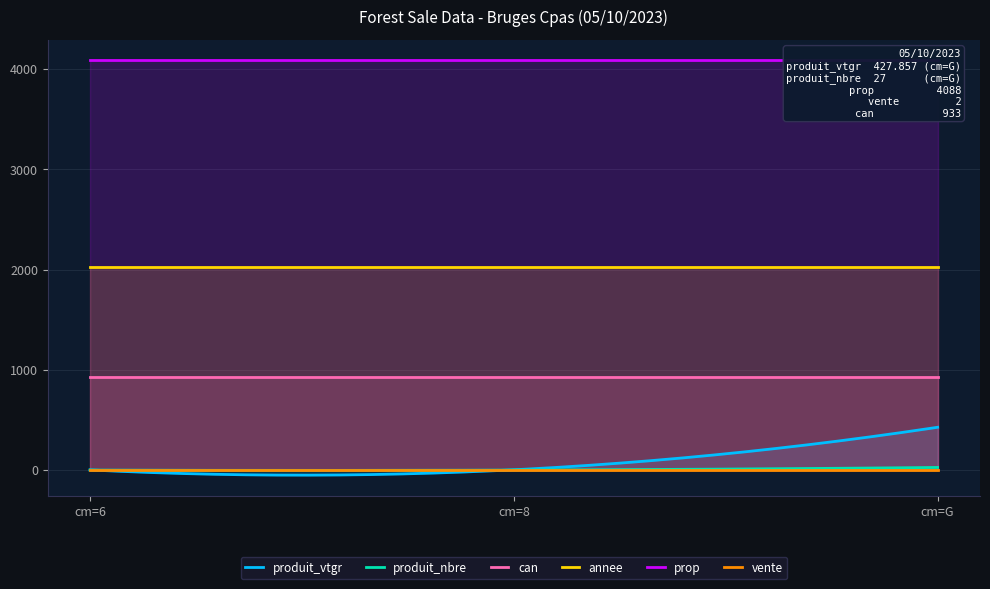

Reading left to right, extract all data points from this chart.

produit_vtgr: cm=6=2.2	cm=8=3.7	cm=G=427.9
produit_nbre: cm=6=1.0	cm=8=1.0	cm=G=27.0
can: cm=6=933.0	cm=8=933.0	cm=G=933.0
annee: cm=6=2023.0	cm=8=2023.0	cm=G=2023.0
prop: cm=6=4088.0	cm=8=4088.0	cm=G=4088.0
vente: cm=6=2.0	cm=8=2.0	cm=G=2.0